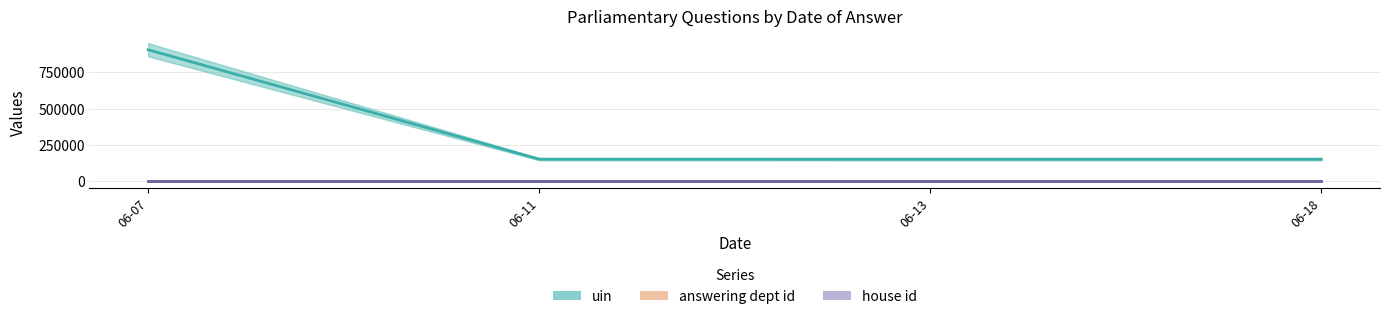

What is the value of the uin point at the 1st from the left?

905712